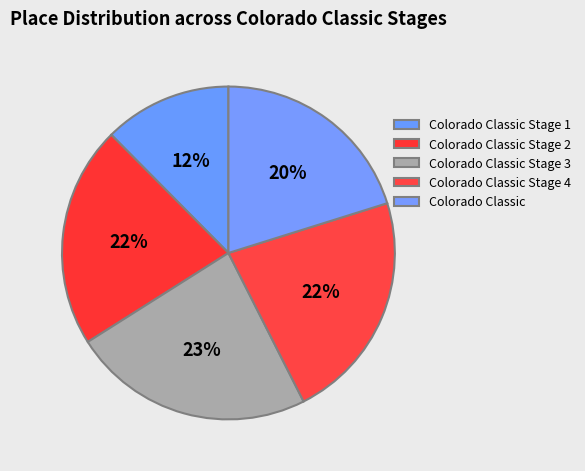

Does Colorado Classic Stage 3 account for over 50% of the chart?

No